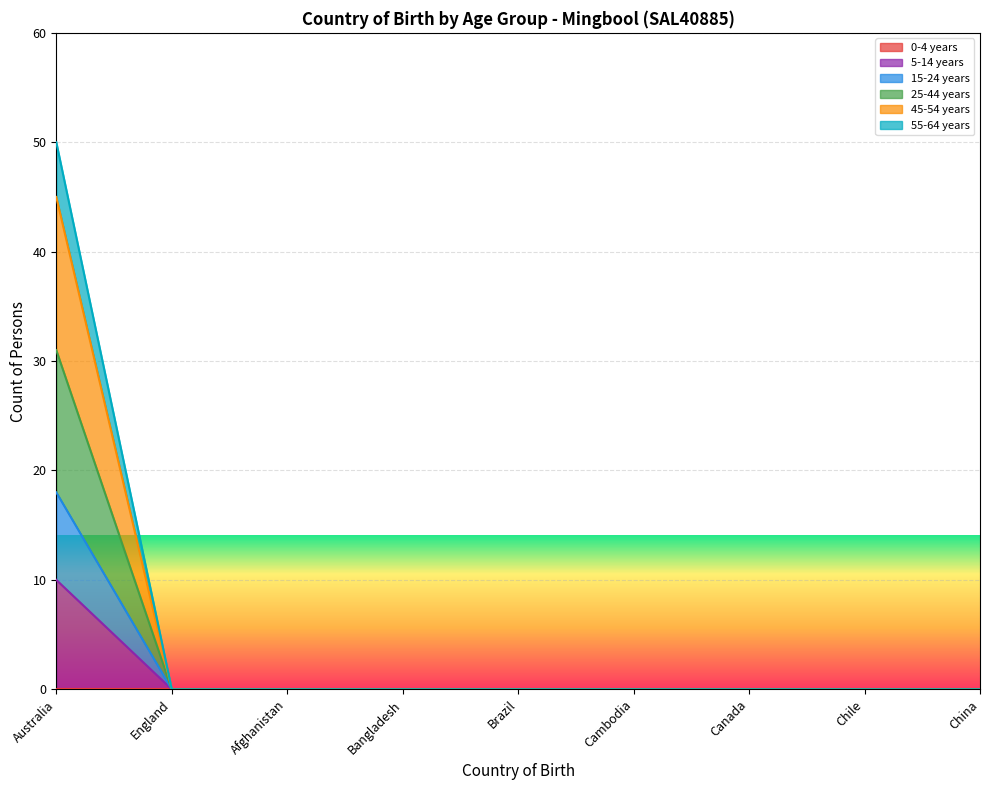

At which category is the sum across all series the highest?

Australia